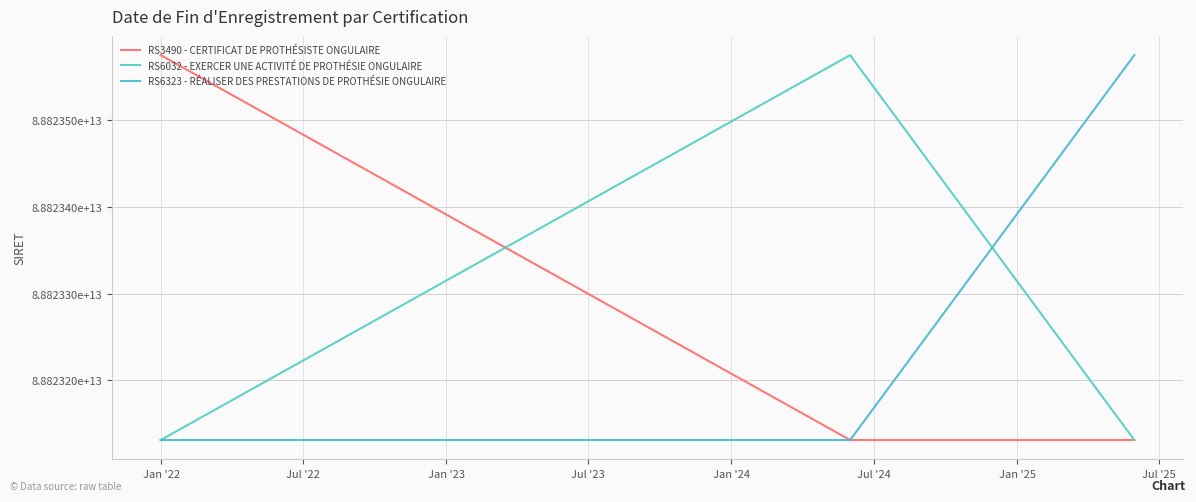

Does the chart display data point markers on the line(s)?

No